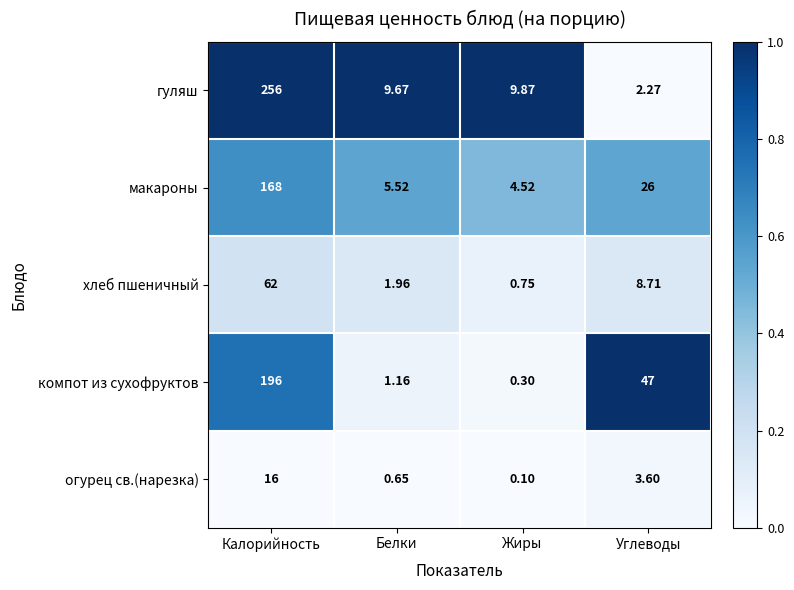

Which series has the widest spread of values?

гуляш